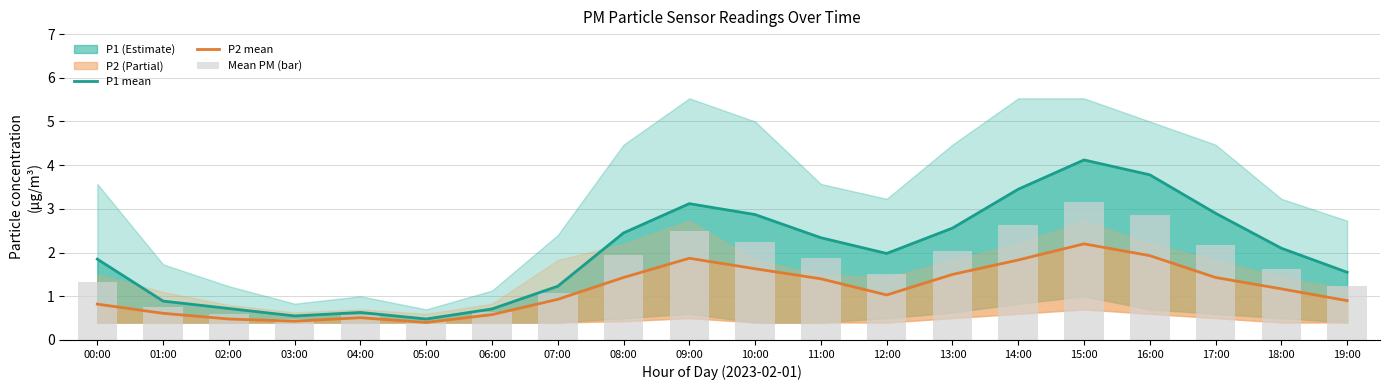

At which label does P2 mean first exceed 1?

08:00